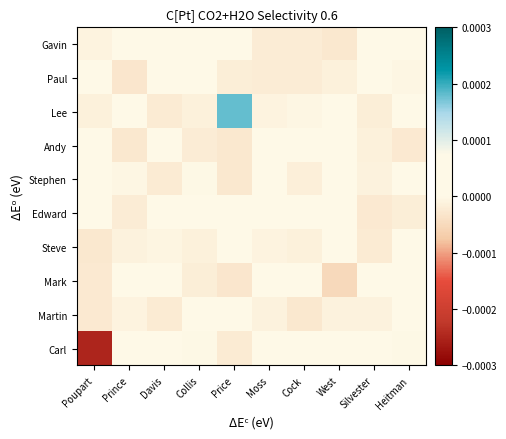

Which label corresponds to the largest value in the chart?

Price